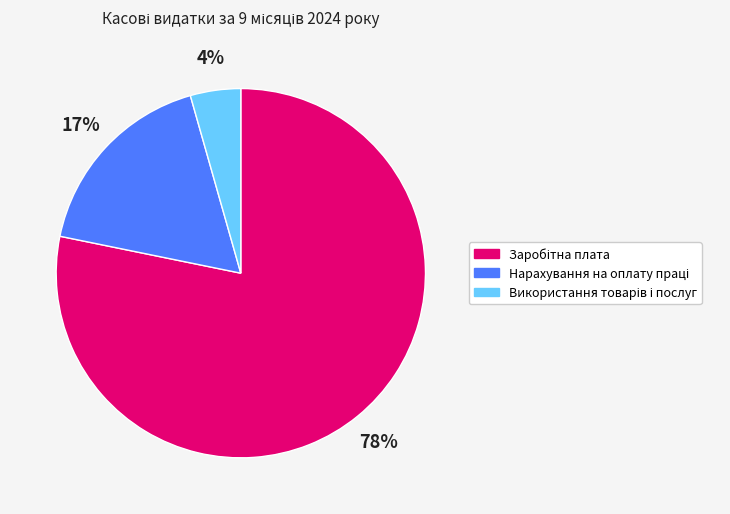

To the nearest percent, what is the average slice percentage?

33%